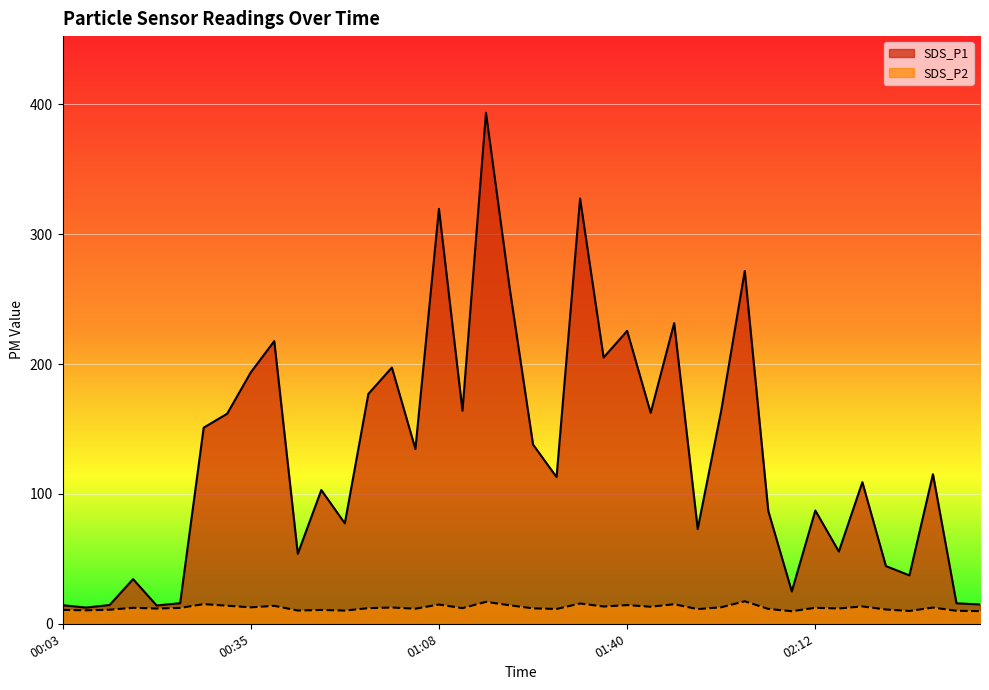

True or false: SDS_P1 and SDS_P2 cross at least once.

False